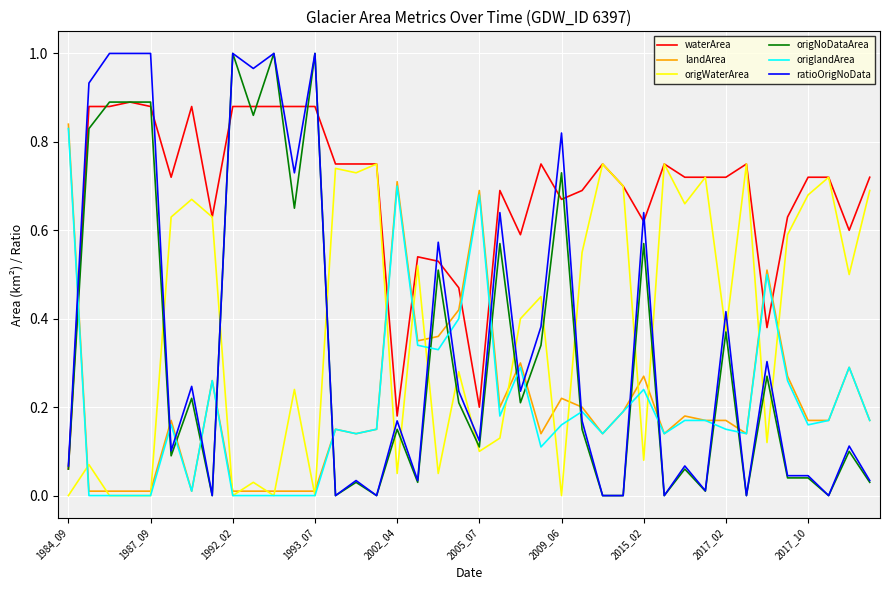

Which series has the largest total across all categories?

waterArea